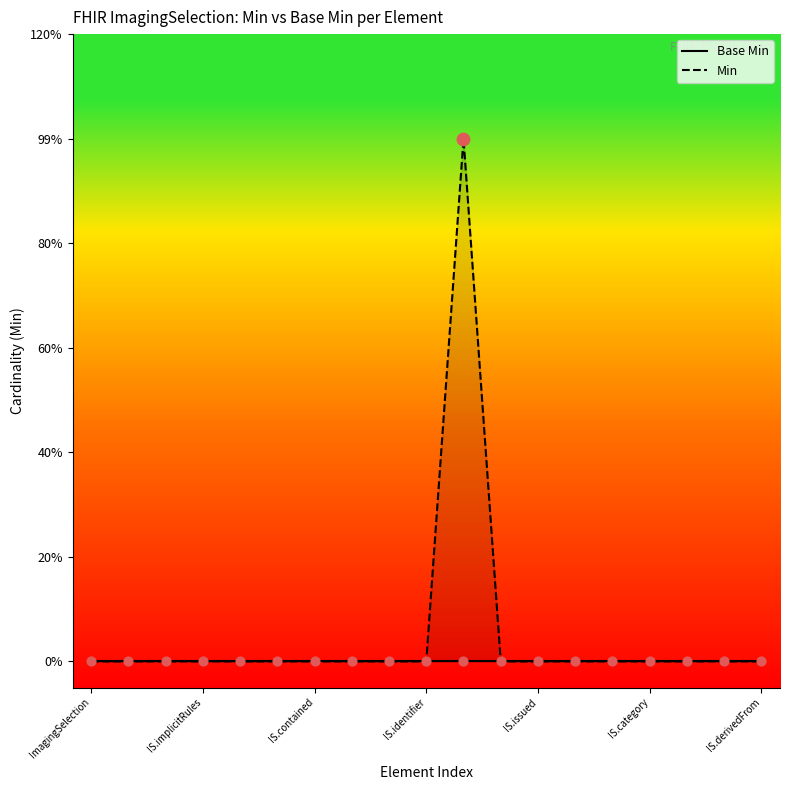

Which series has the widest spread of Y values?

Min line